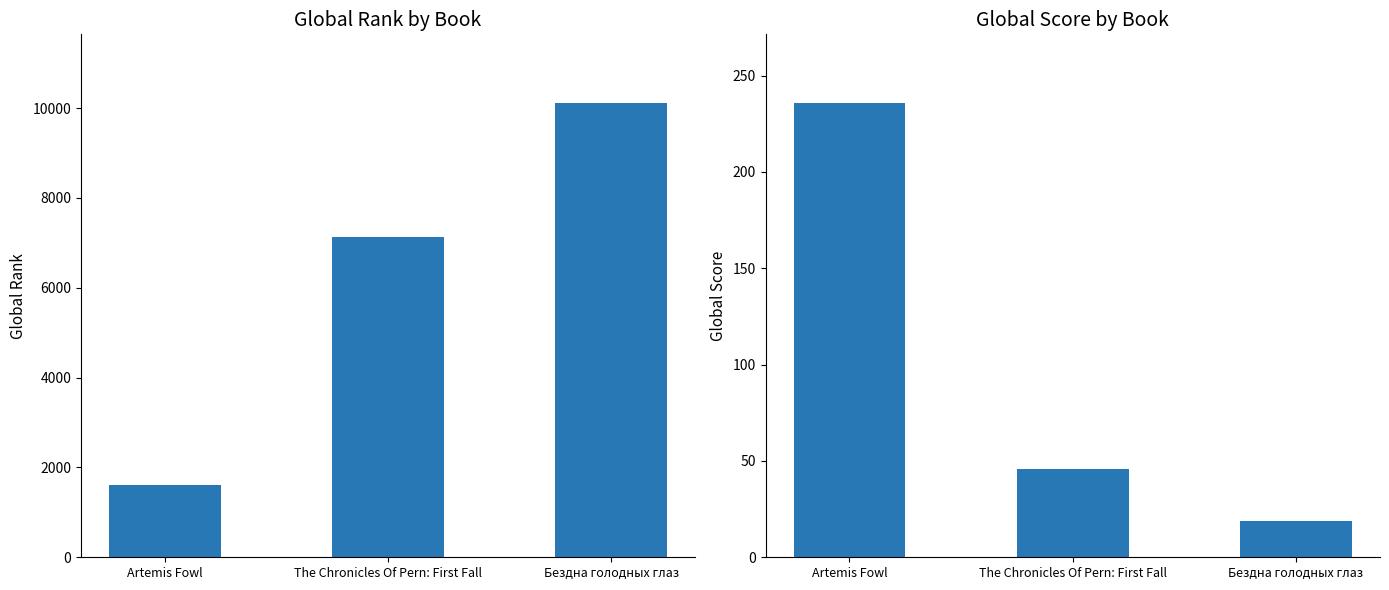

What is the spread (max minus min) of values at Artemis Fowl?

1377